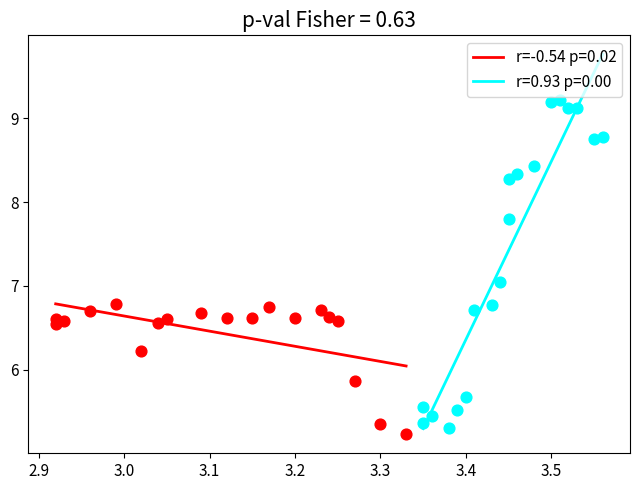

Which series has the largest Y range (max minus min)?

r=0.93 p=0.00